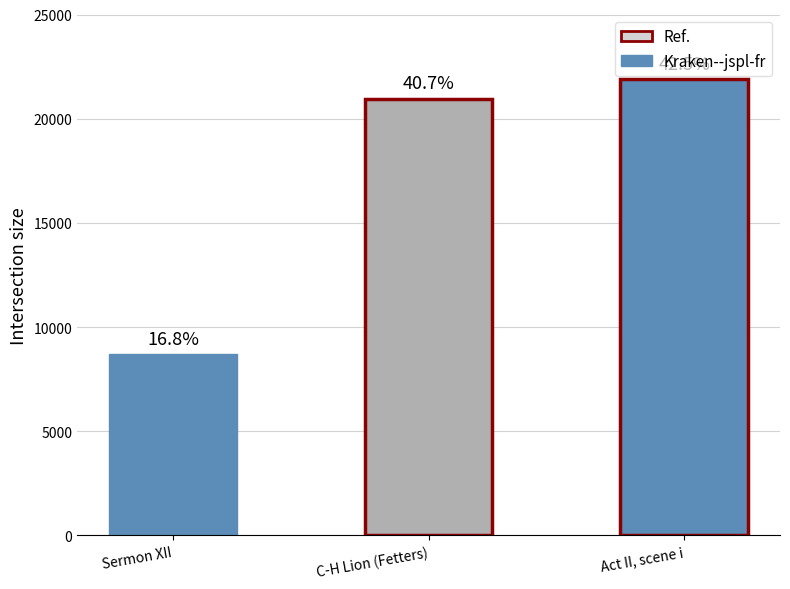

At which label is the value closest to 15287?

C-H Lion (Fetters)